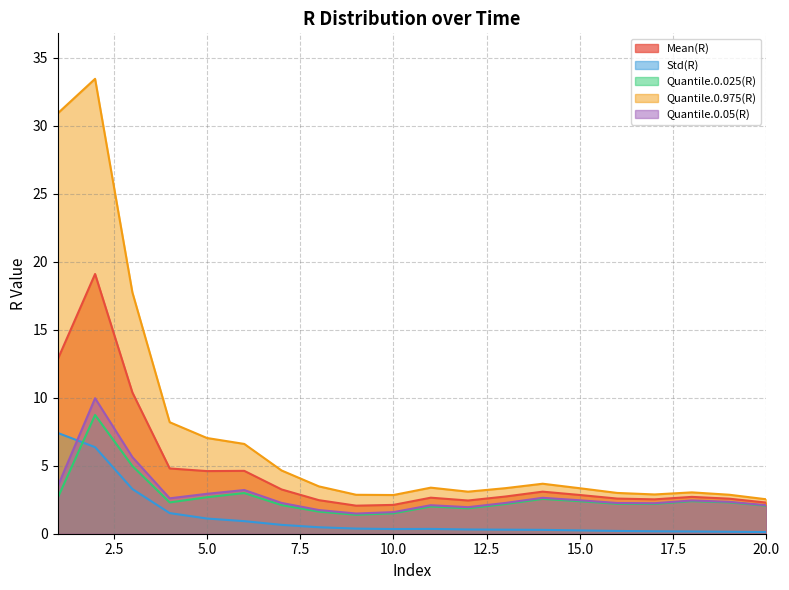

Does the chart have visible grid lines?

Yes